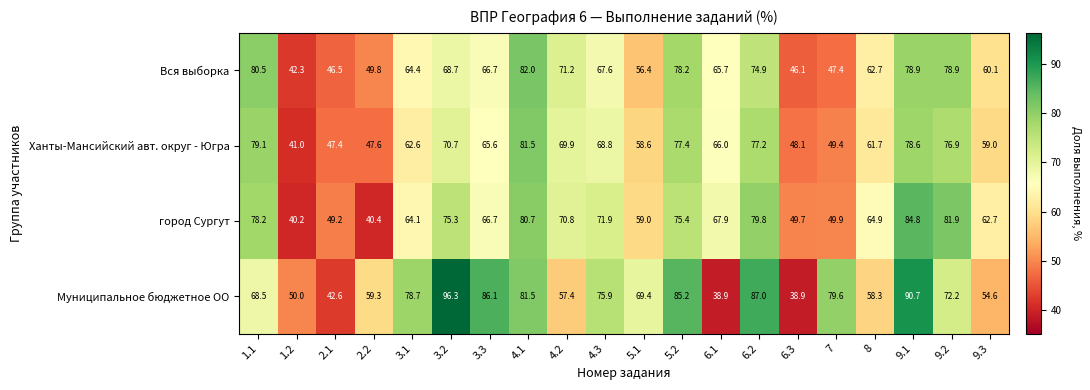

At which label is Муниципальное бюджетное ОО closest to 67?

1.1